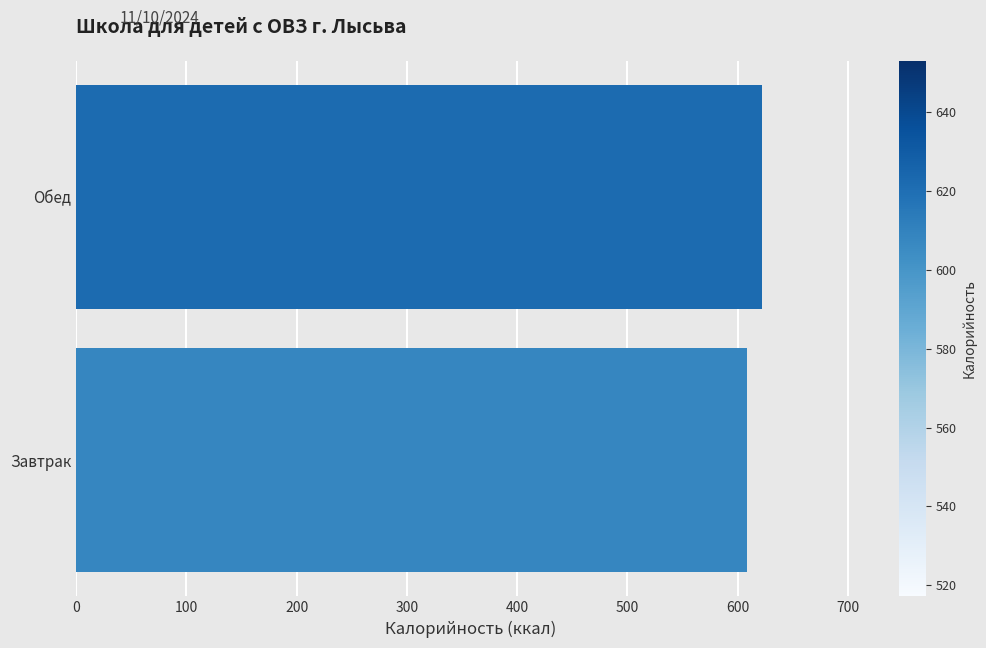

Rank the categories by value from highest to lowest.

Обед, Завтрак